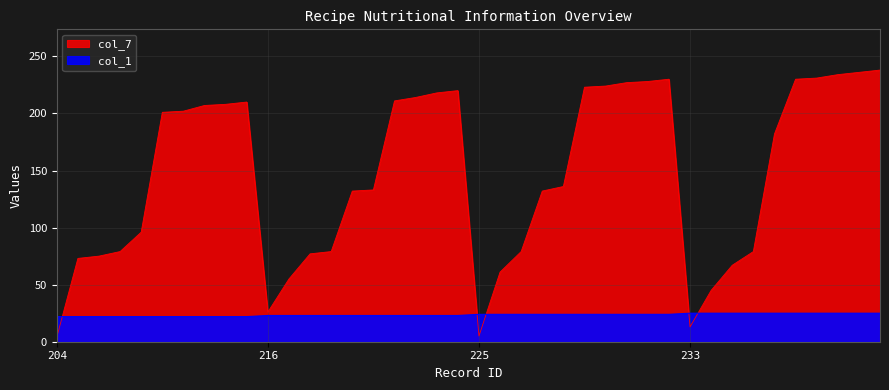

Where do col_7 and col_1 first cross each other?

204 and 203